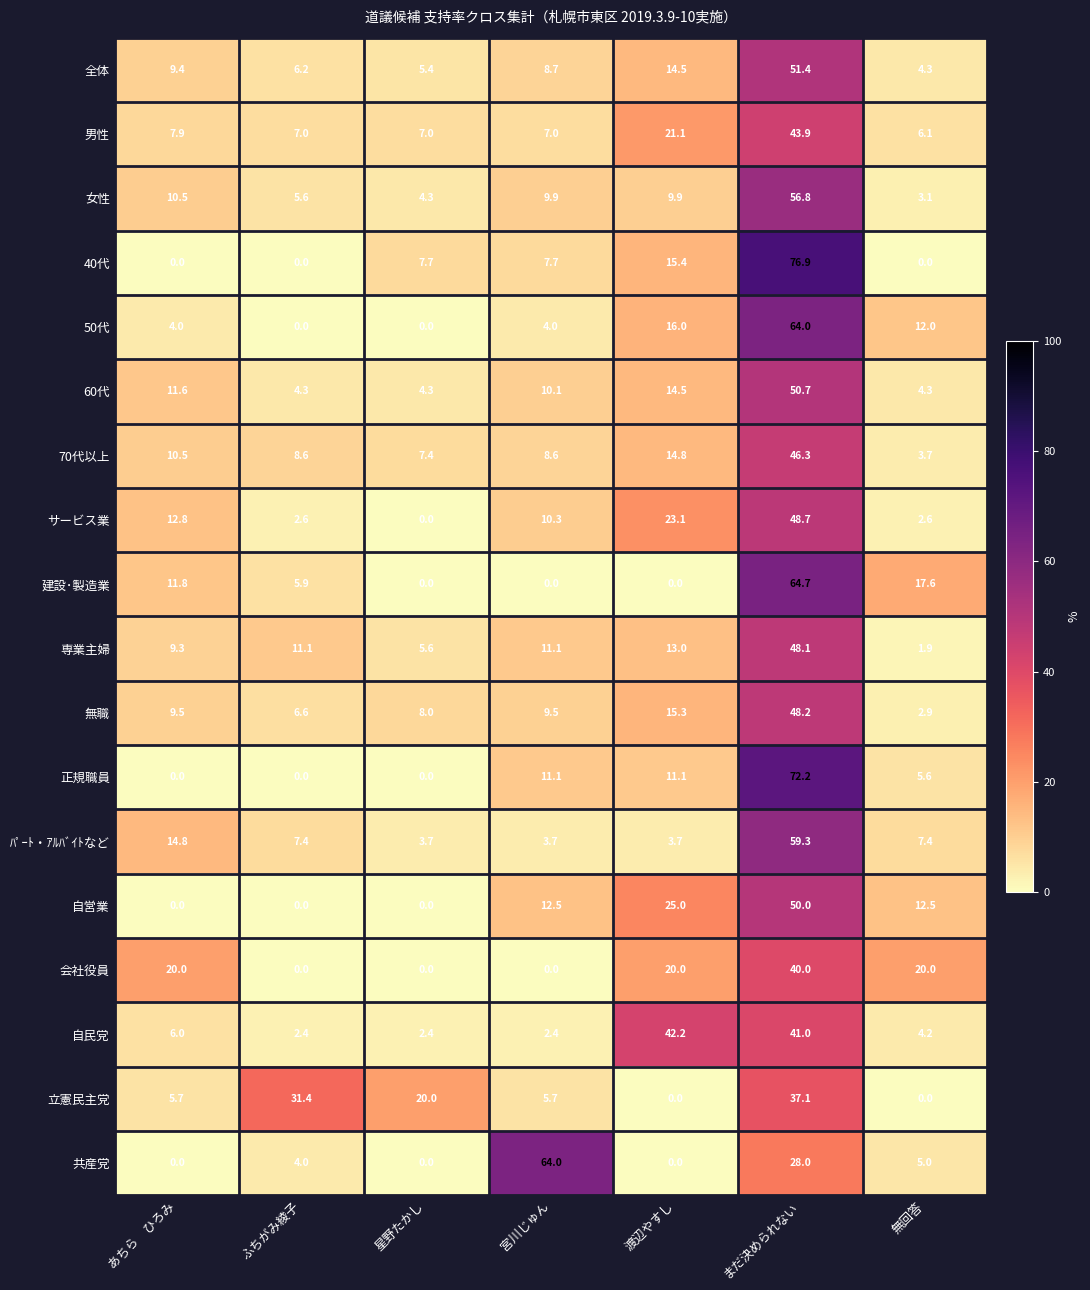

At which category is the sum across all series the highest?

まだ決められない